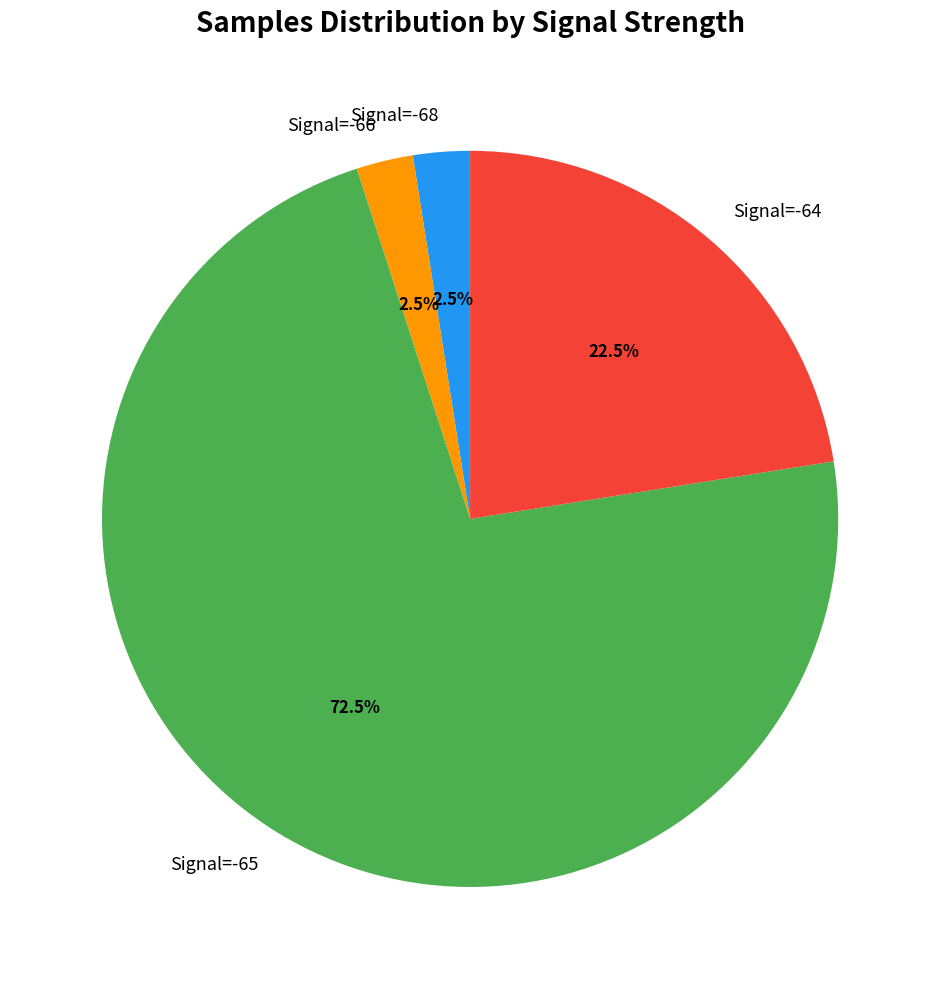

Which slice is the largest?

Signal=-65